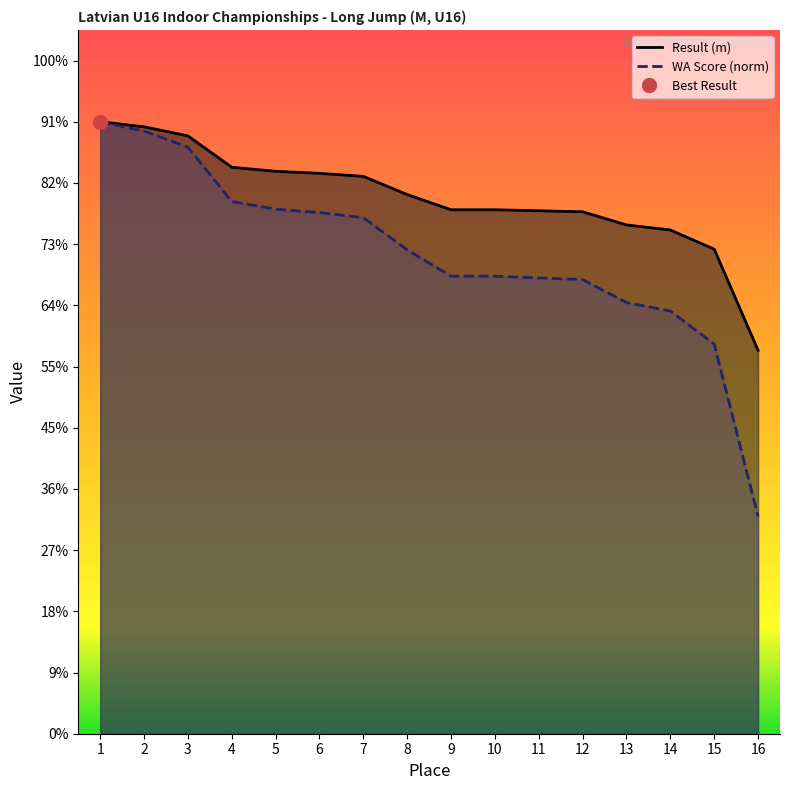

True or false: WA Score (norm) and Result (m) cross at least once.

False